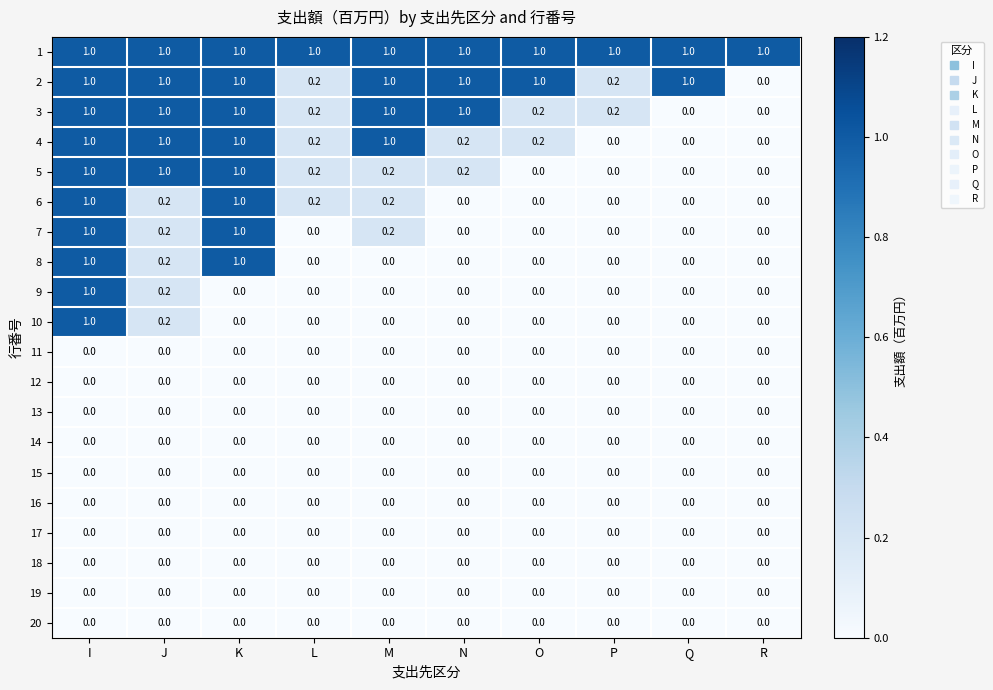

What is the greatest value displayed?

1.0